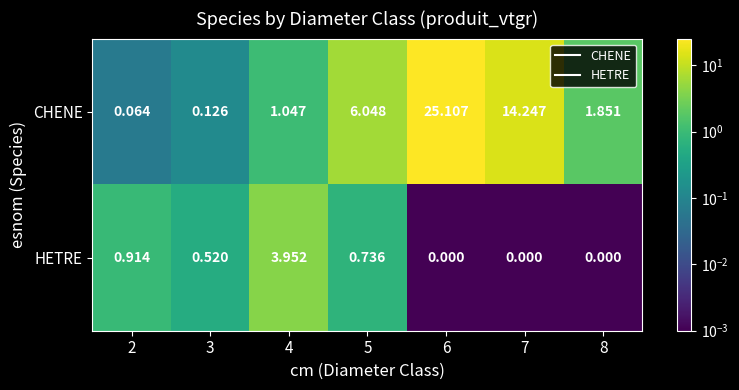

What is the spread (max minus min) of values at 4?

2.9